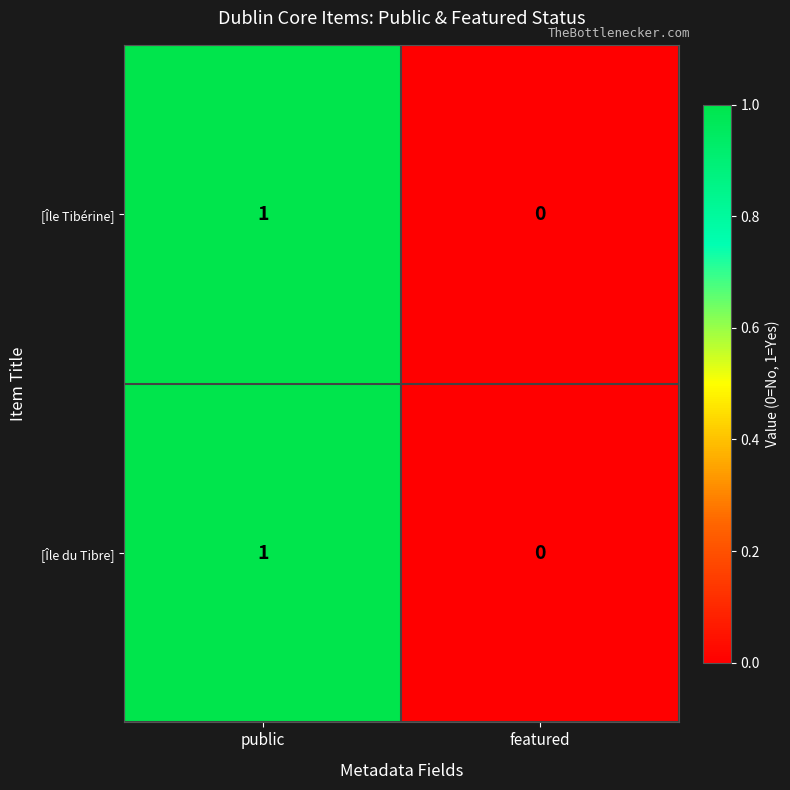

The [Île du Tibre] series shows -1 at featured. True or false?

False